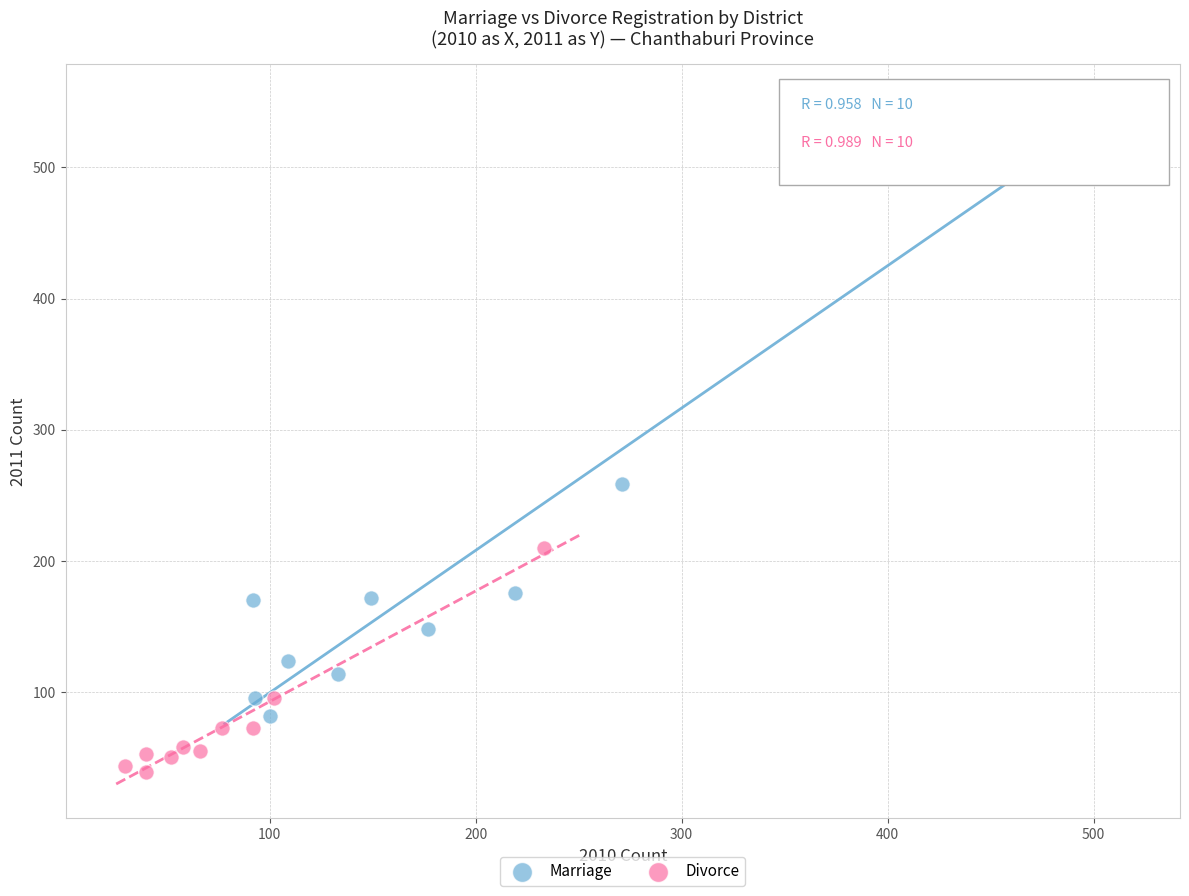

What are all the series names shown in the legend?

Marriage, Divorce